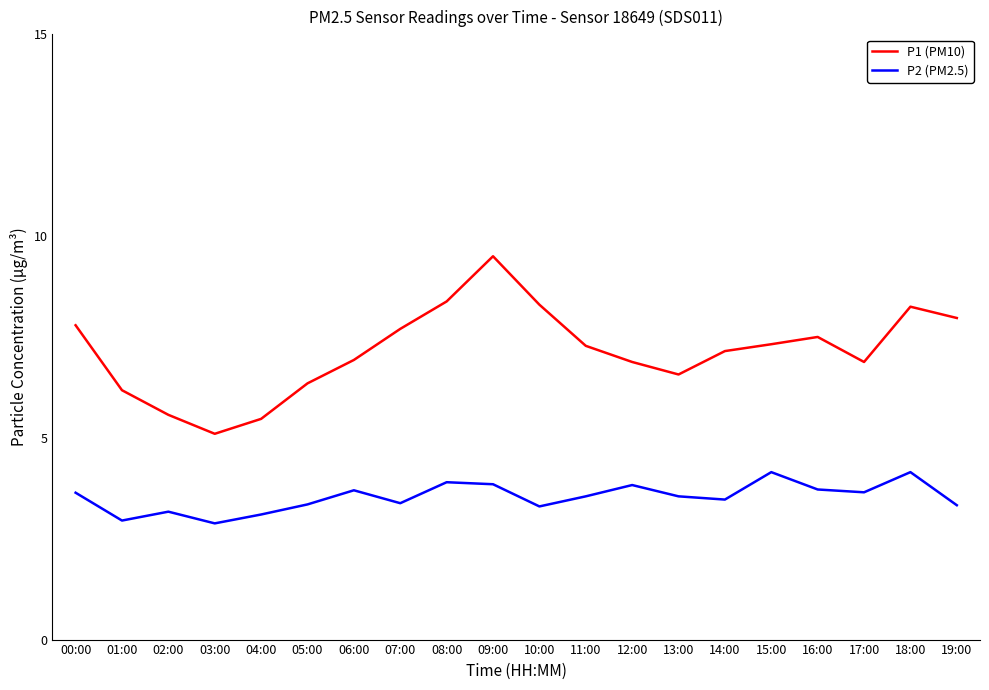

What is the spread (max minus min) of values at 06:00?

3.2